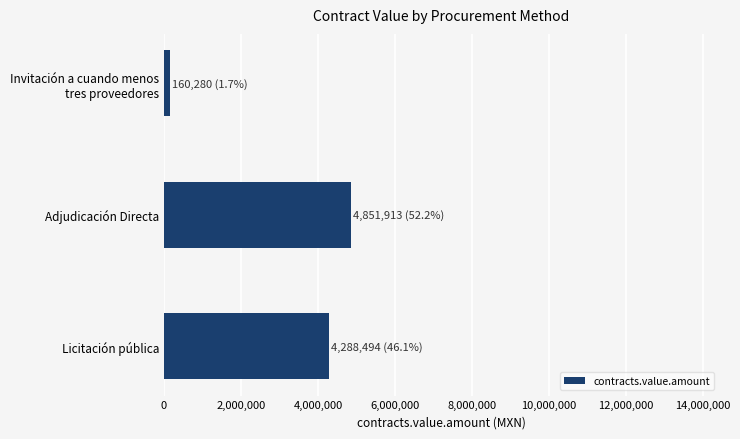

What is the difference between the maximum and minimum values?

4691633.3